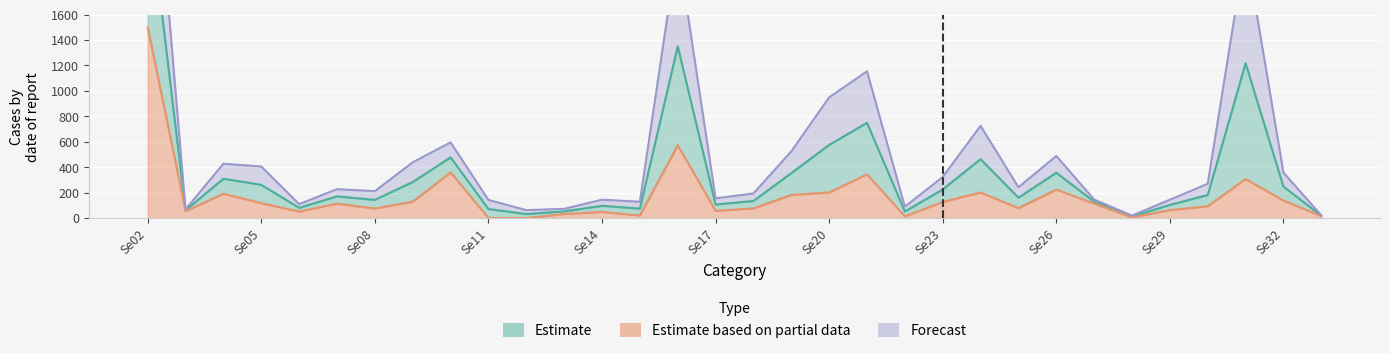

What is the total value across all series at Se30?

543